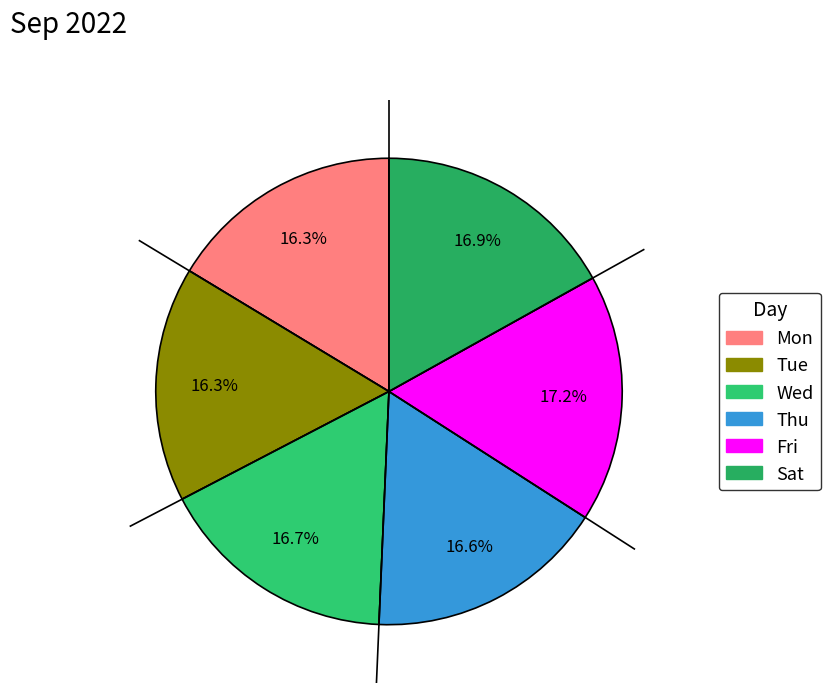

Count the number of slices in the pie.

6